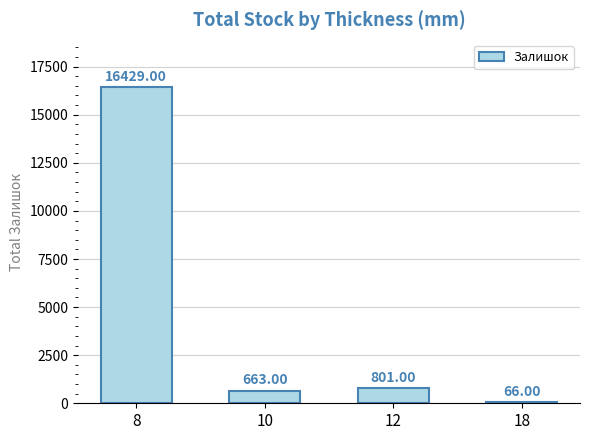

The value at 12 is 801. True or false?

True